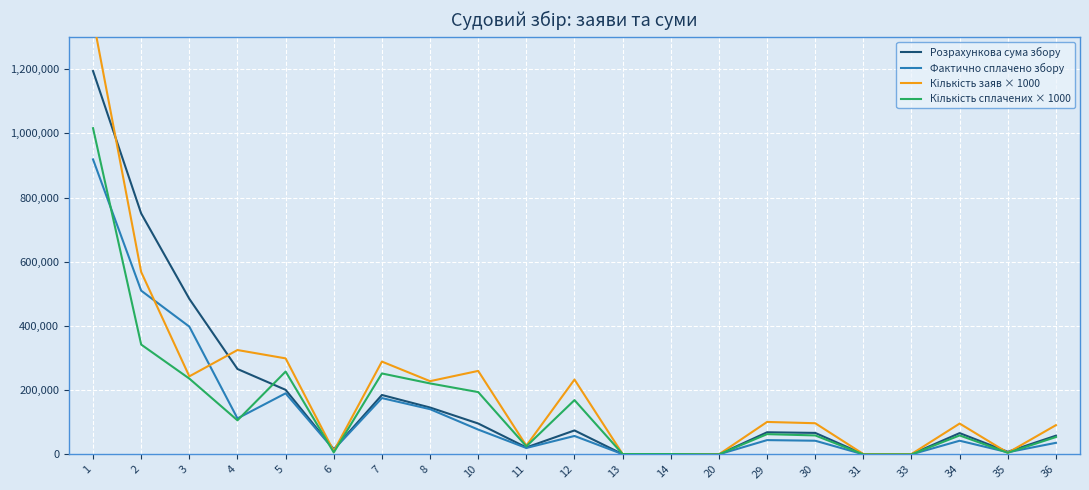

Where is Кількість сплачених × 1000 nearest to the value 508000?

2